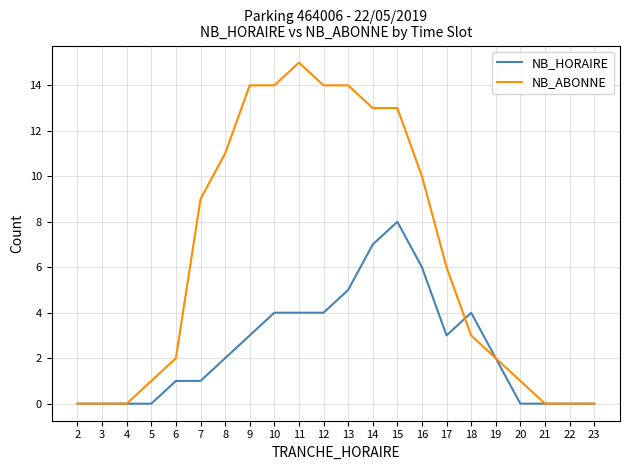

What is the highest value of the NB_HORAIRE series?

8